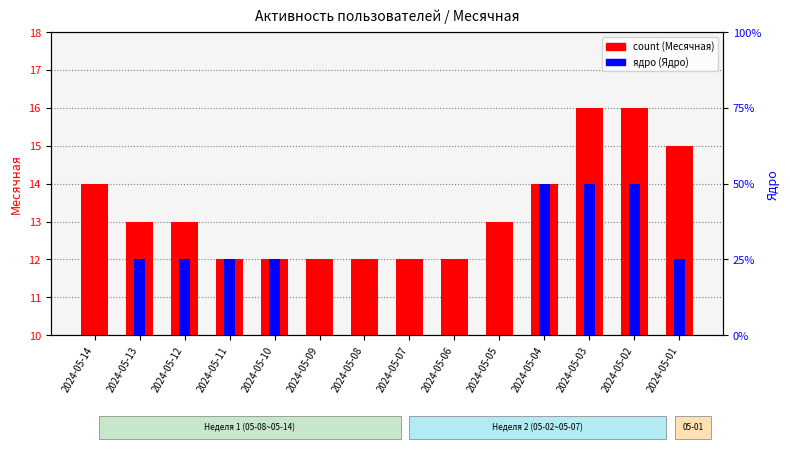

What are all the series names shown in the legend?

count (Месячная), ядро (Ядро)